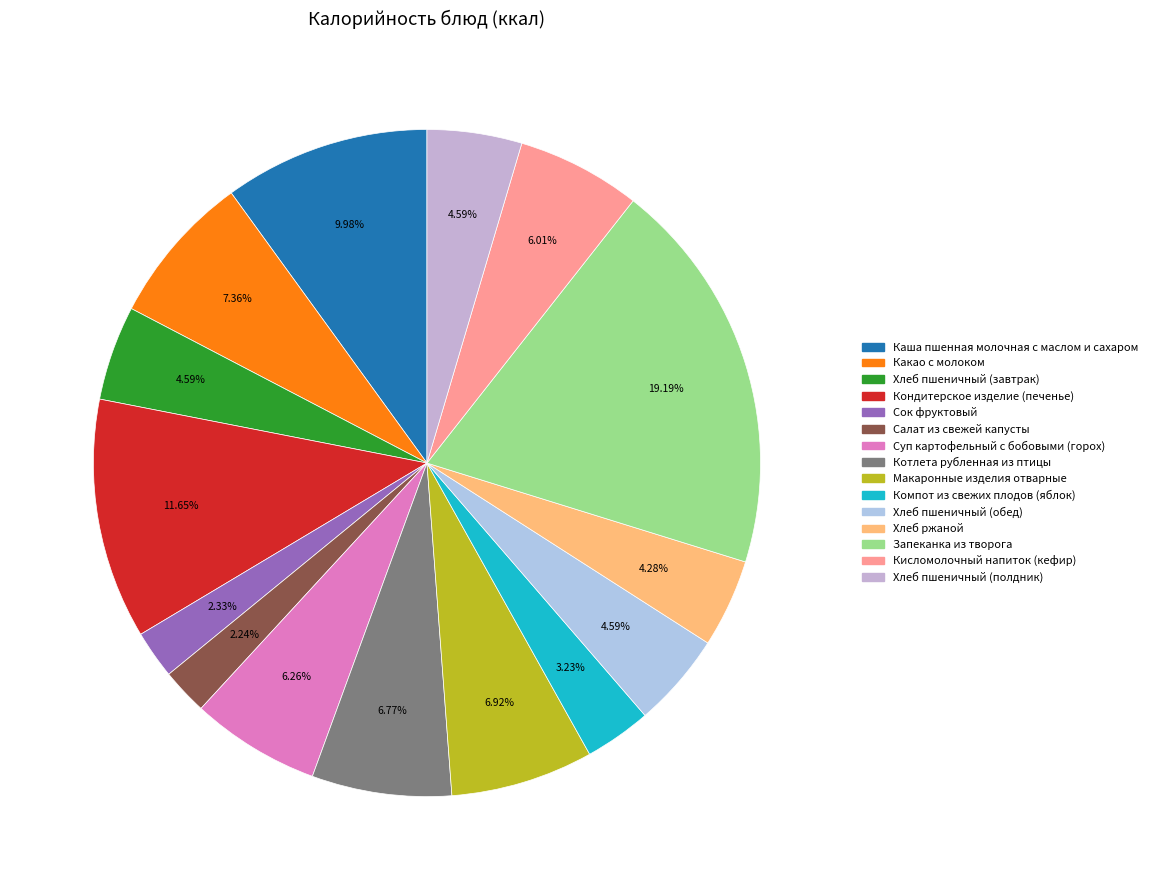

Between Салат из свежей капусты and Суп картофельный с бобовыми (горох), which is larger?

Суп картофельный с бобовыми (горох)